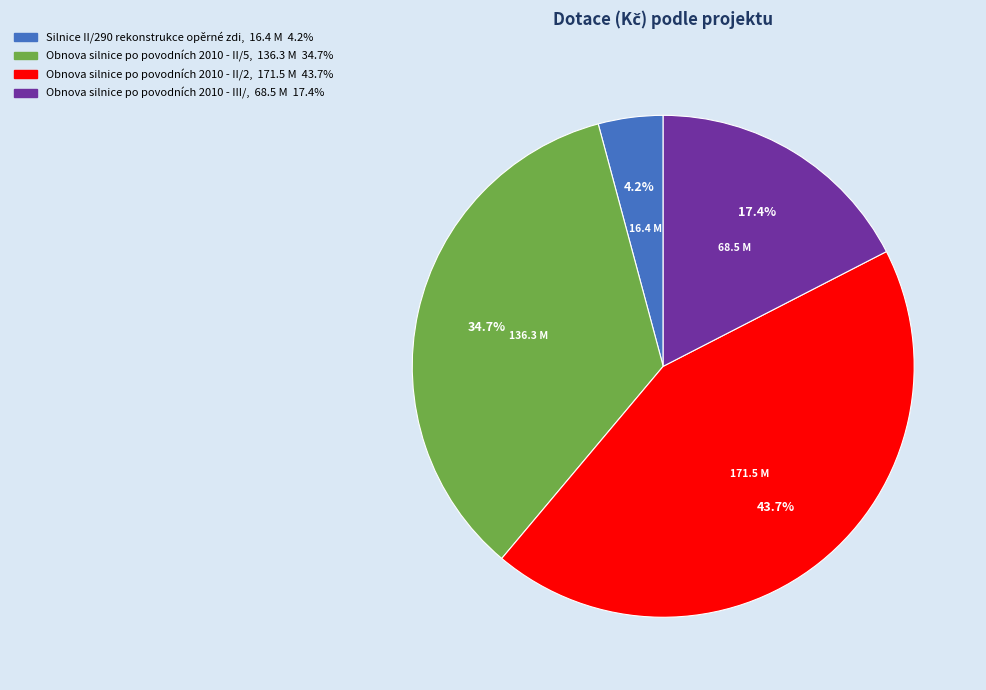

Between Silnice II/290 rekonstrukce opěrné zdi and Obnova silnice po povodních 2010 - II/2, which is larger?

Obnova silnice po povodních 2010 - II/2